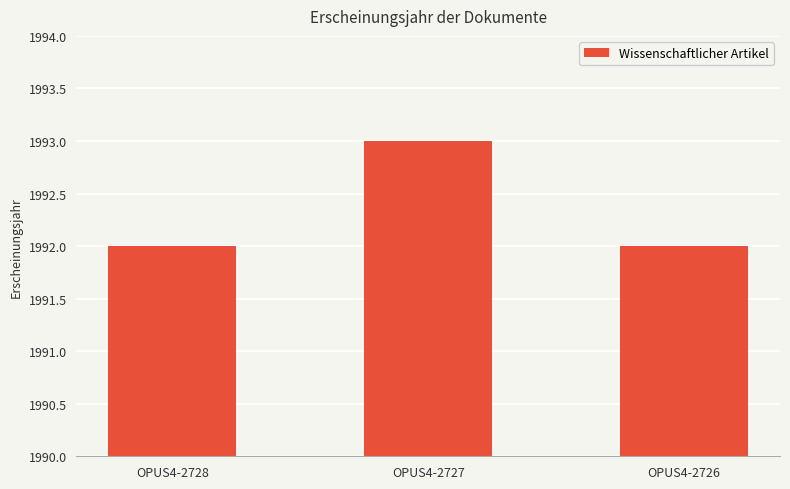

What is the sum of the values at OPUS4-2726 and OPUS4-2728?

3984